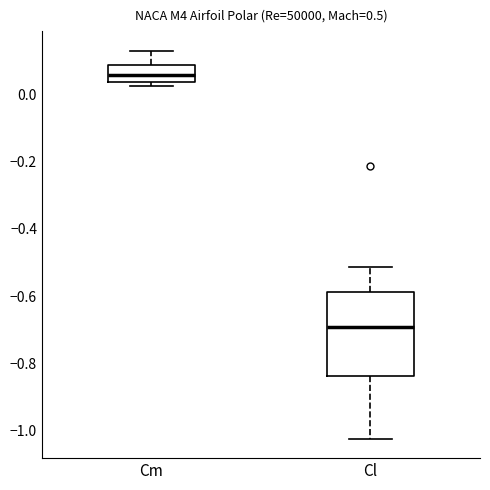

Which box is the tallest, from its lower edge to its upper edge?

Cl